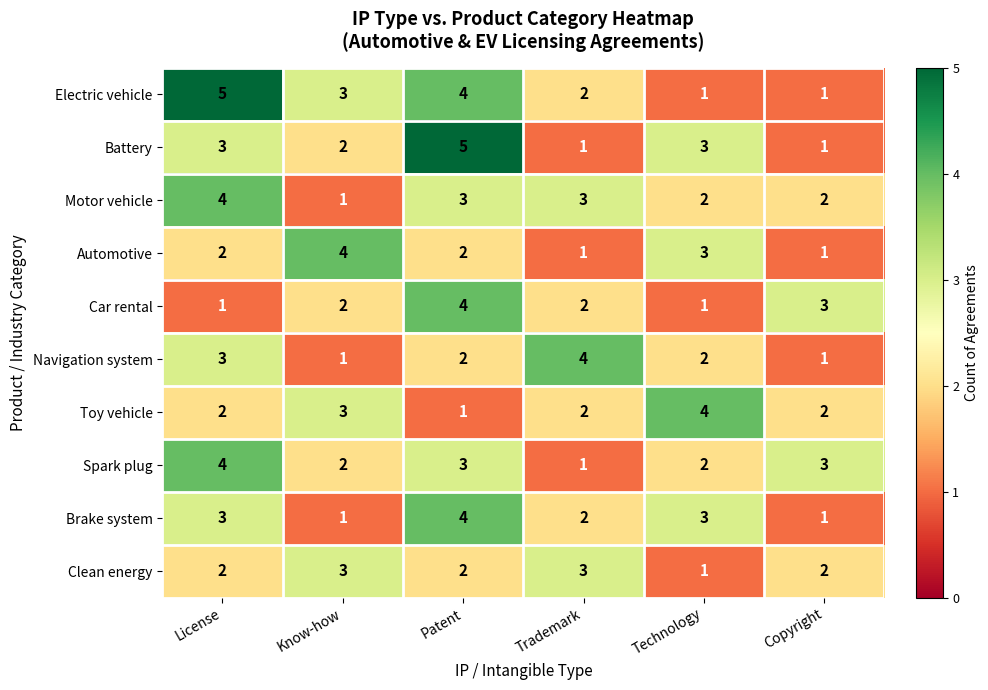

At which category is the sum across all series the highest?

Patent